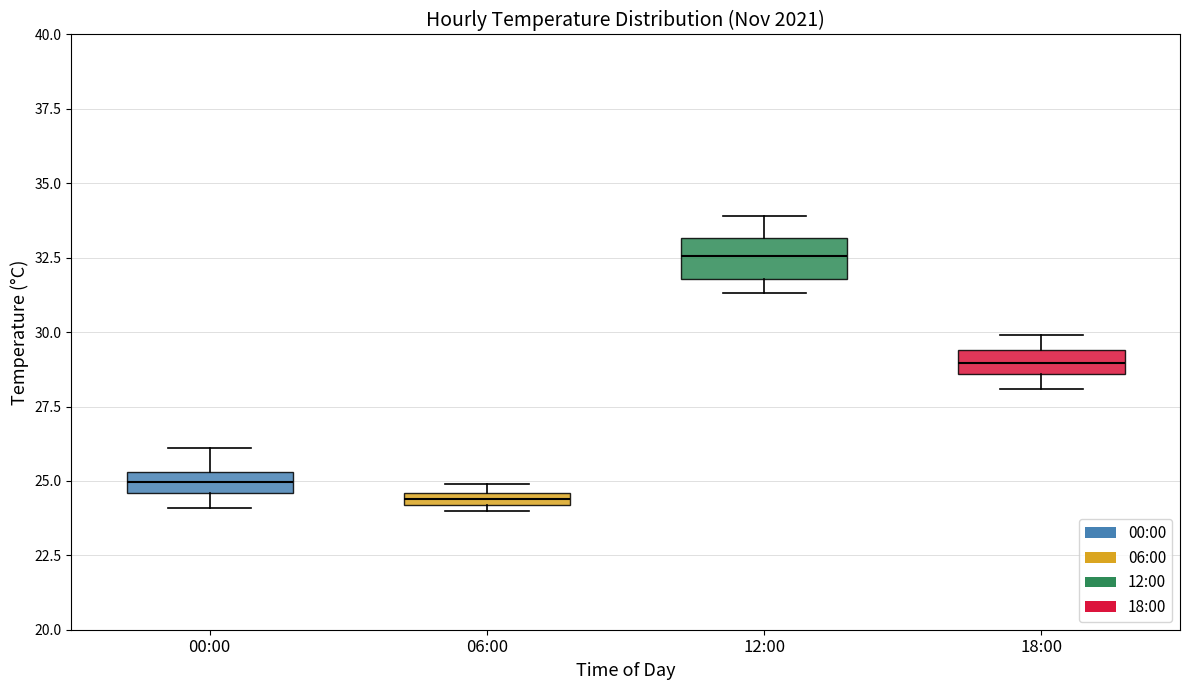

Which box has the lowest median line?

06:00